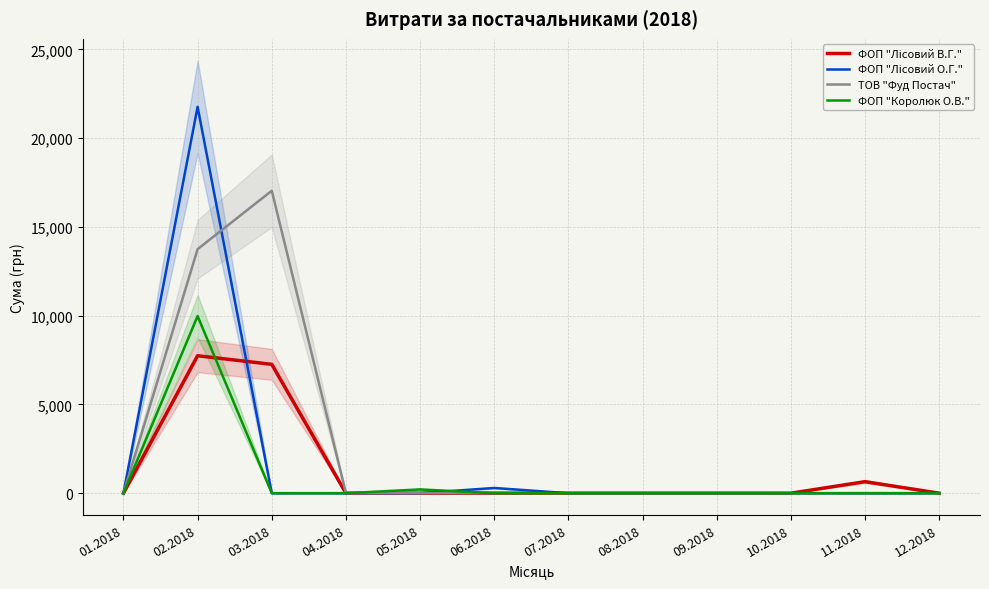

At which label does ФОП "Королюк О.В." reach its minimum?

01.2018